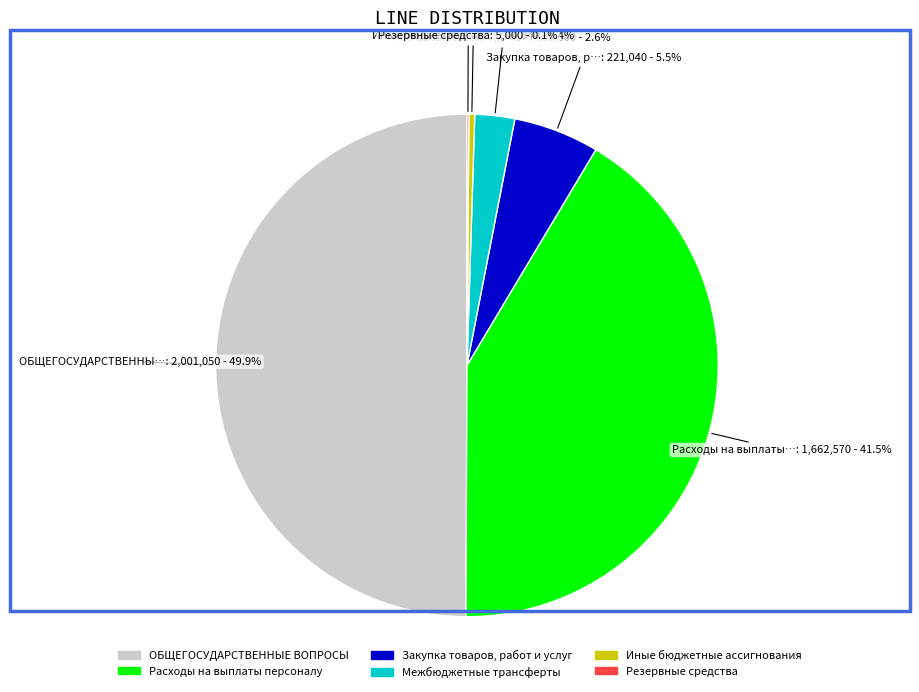

Combined, do Закупка товаров, работ и услуг and Иные бюджетные ассигнования account for over 50%?

No